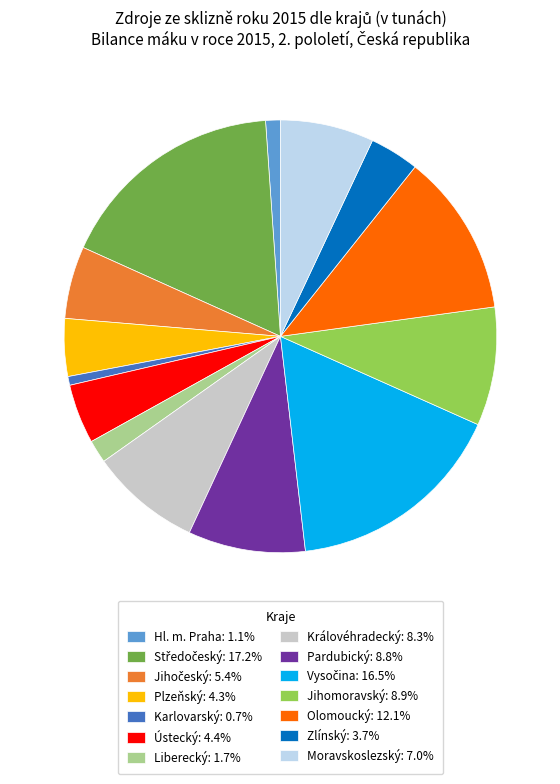

Does Plzeňský: 4.3% account for over 50% of the chart?

No